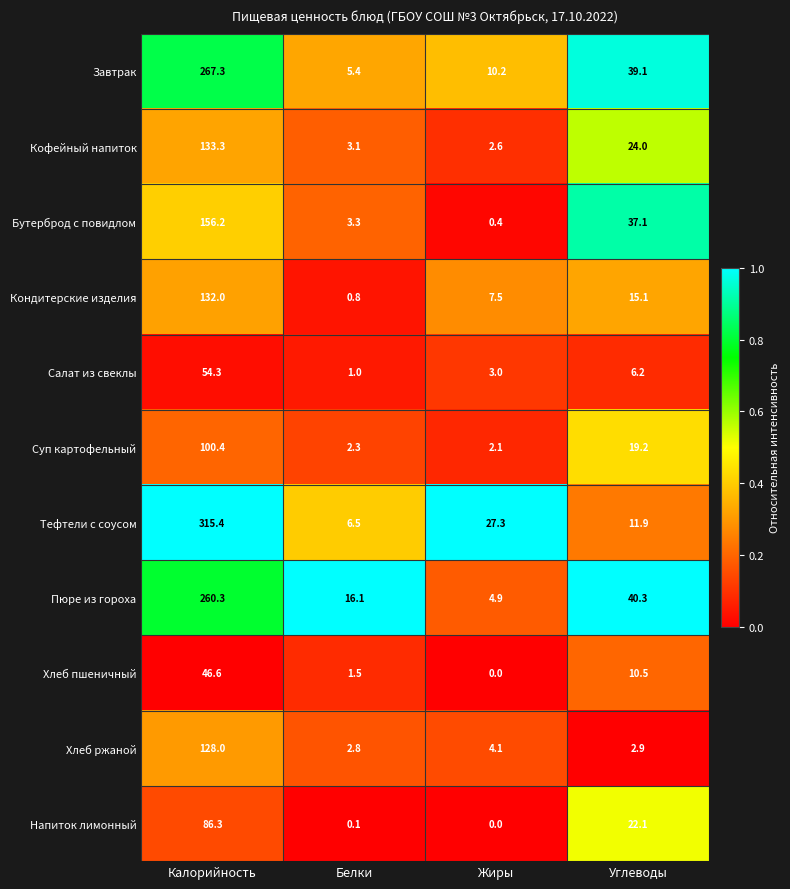

What is the difference between the maximum and minimum values in the Тефтели с соусом series?

308.9